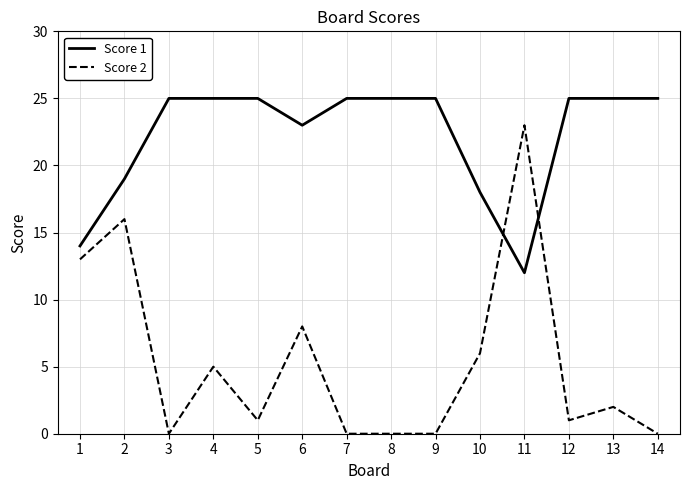

True or false: Score 1 and Score 2 intersect in this chart.

True